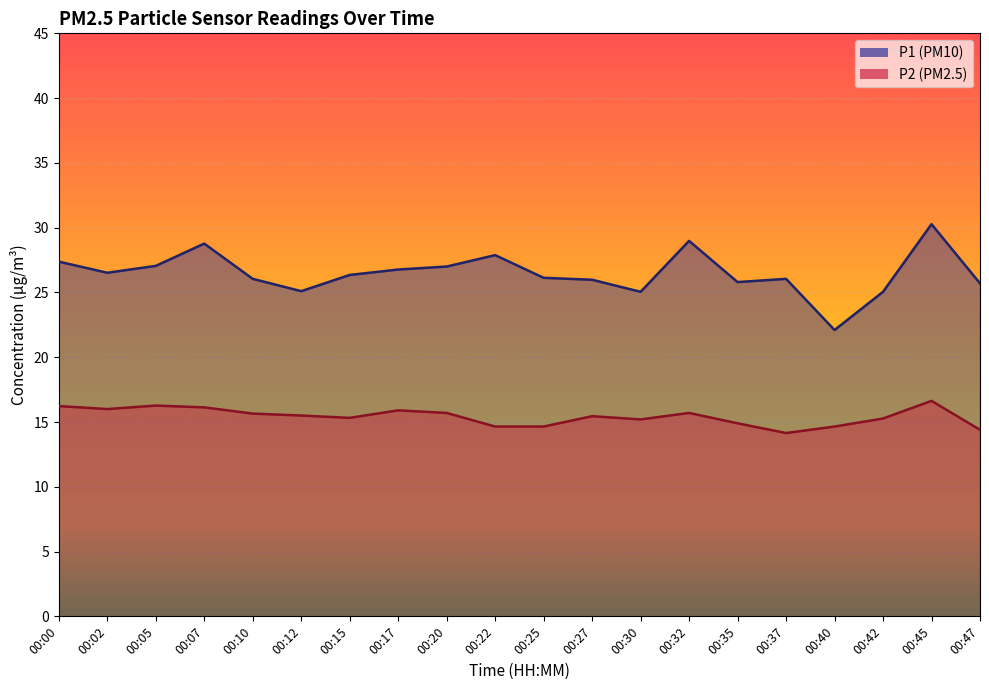

What is the spread (max minus min) of values at 00:20?

11.3